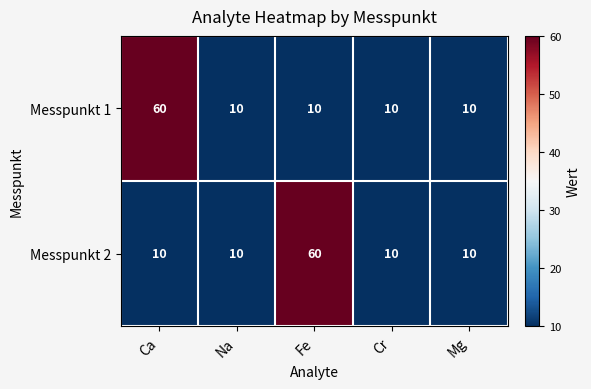

Between Ca and Na, which series saw the biggest shift?

Messpunkt 1